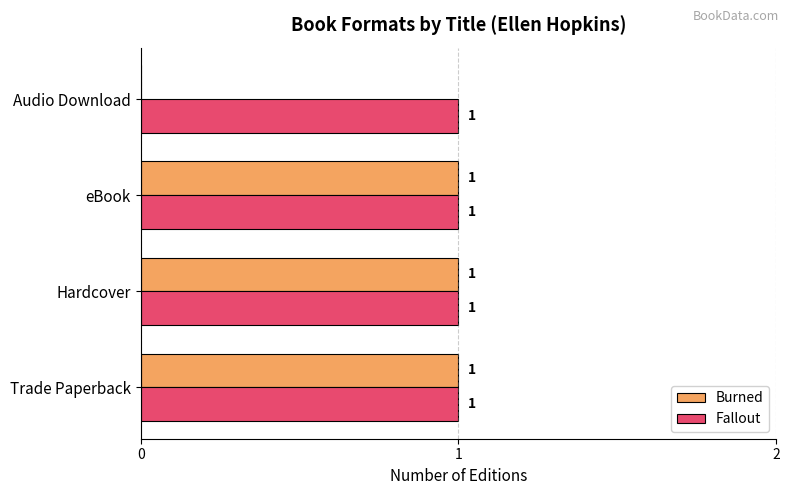

At which label is Burned closest to 0?

Audio Download